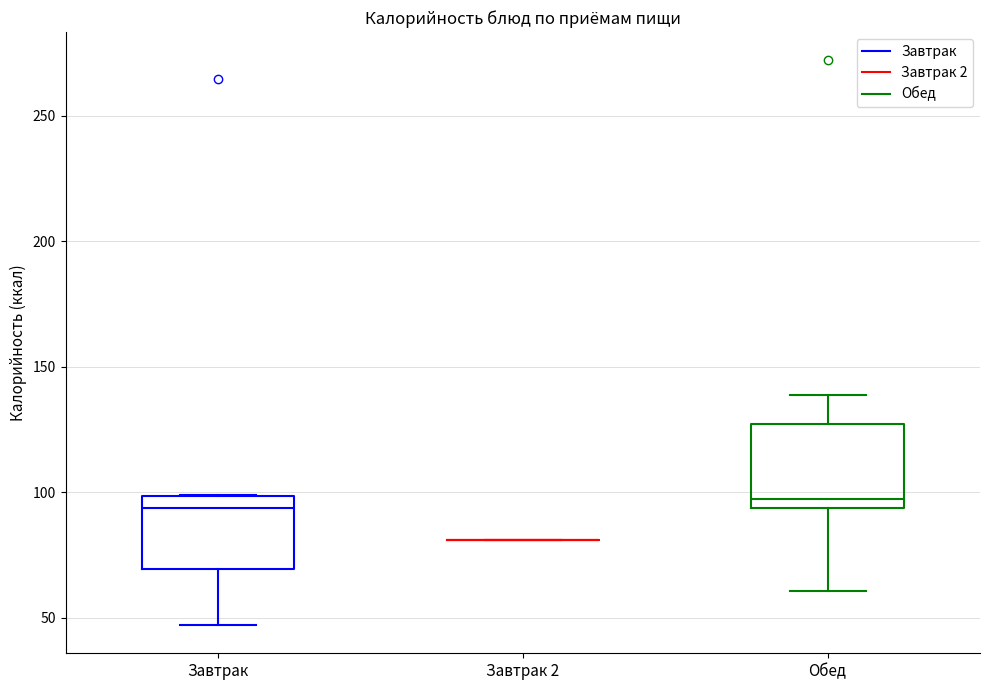

Reading left to right, read every box against the y-axis: the position of its median line, the range the box covers, and the ends of its whiskers. The values are not printed on the chart, so give them approximately, as read against the axis.

Завтрак: median 95, box 70 to 100, whiskers 45 to 100
Завтрак 2: box collapsed to a line at 80, whiskers 80 to 80
Обед: median 95 (just above the box's lower edge), box 95 to 125, whiskers 60 to 140